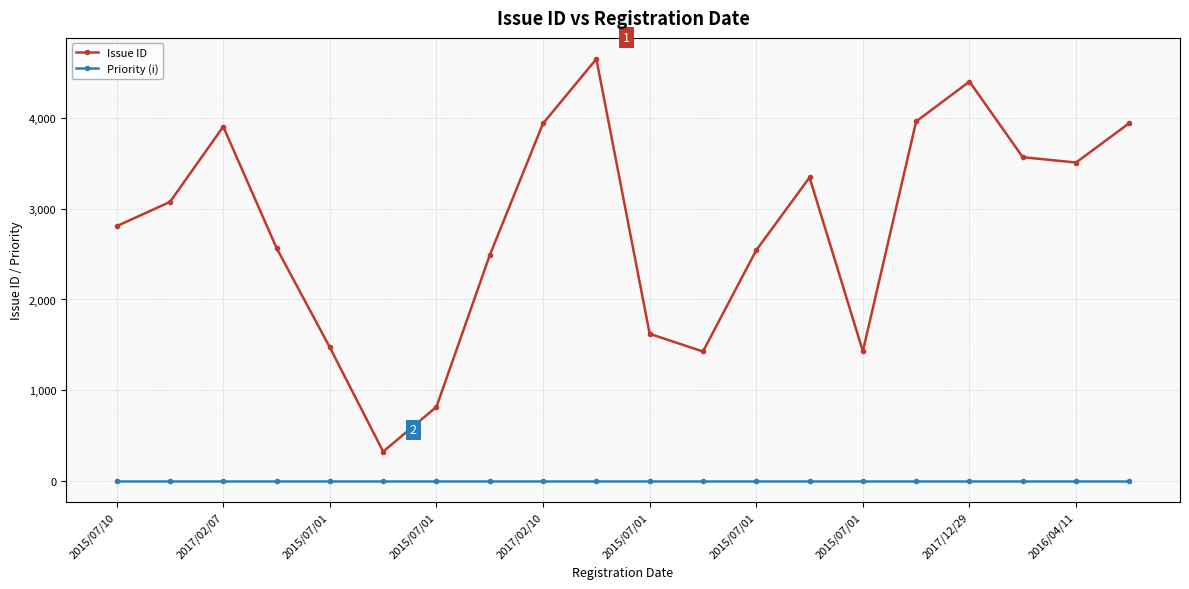

True or false: Issue ID and Priority (i) intersect in this chart.

False